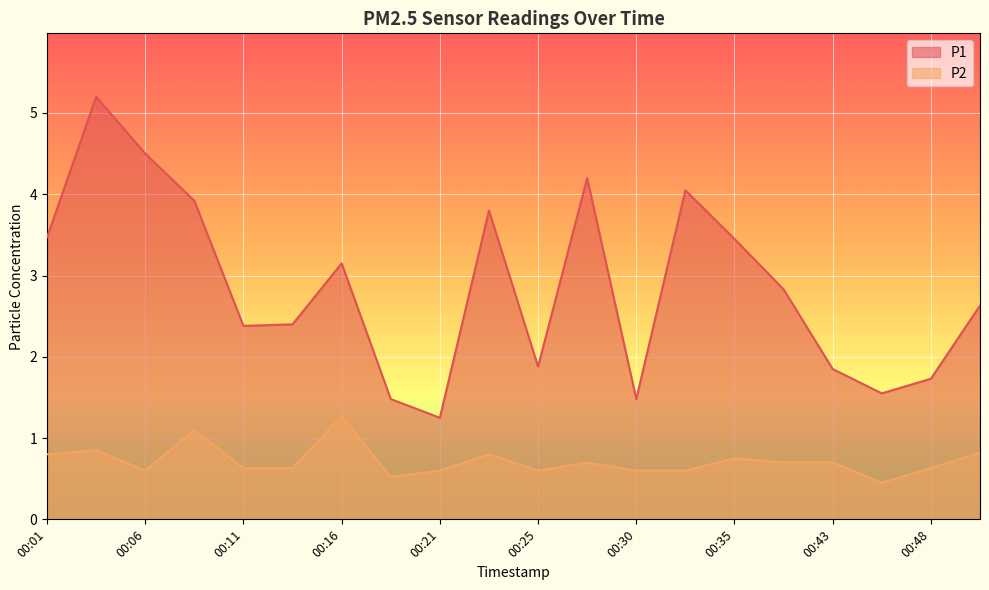

List the series in order of their overall mean, highest first.

P1, P2